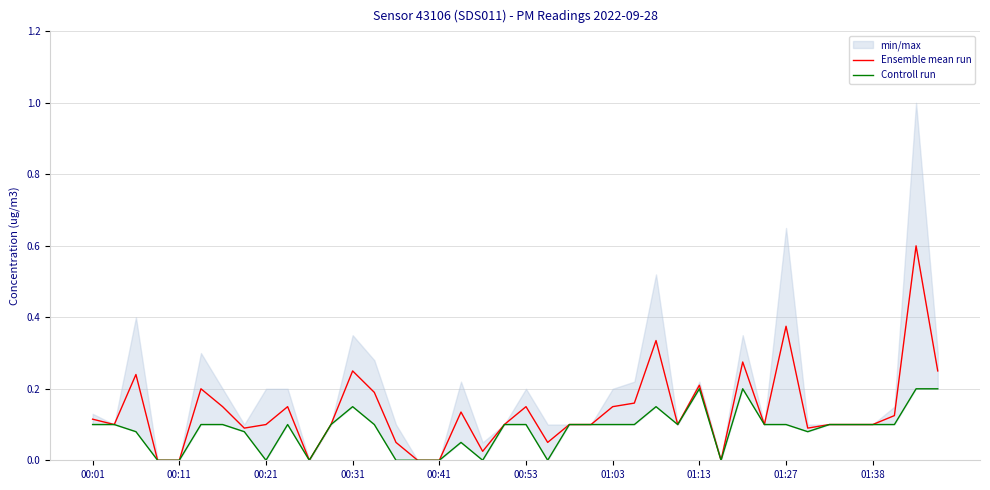

The Controll run series shows 0.1 at 01:03. True or false?

True